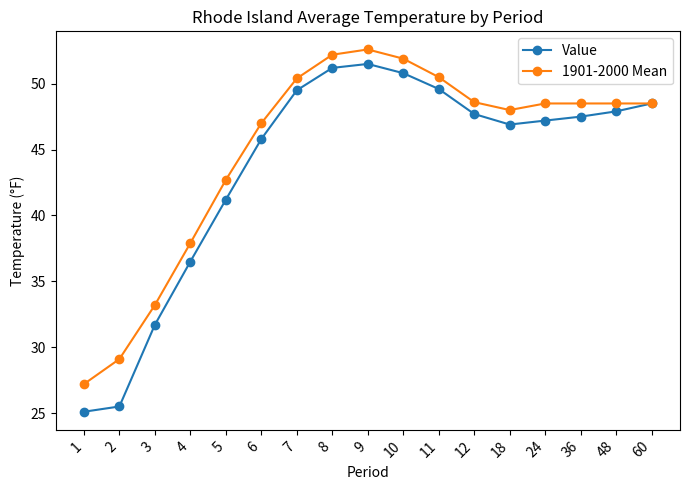

At which label does Value reach its minimum?

1